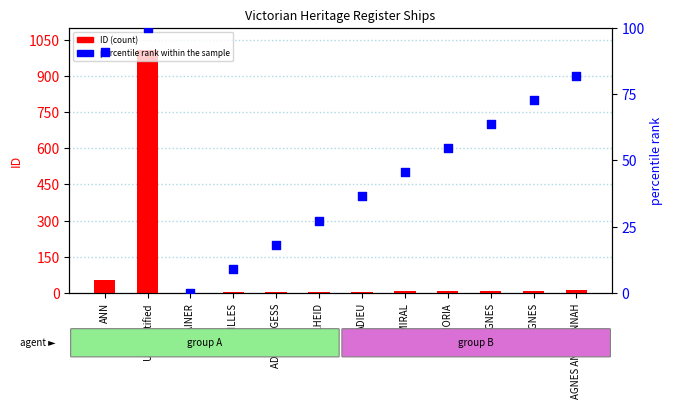

At which category is the sum across all series the highest?

Unidentified